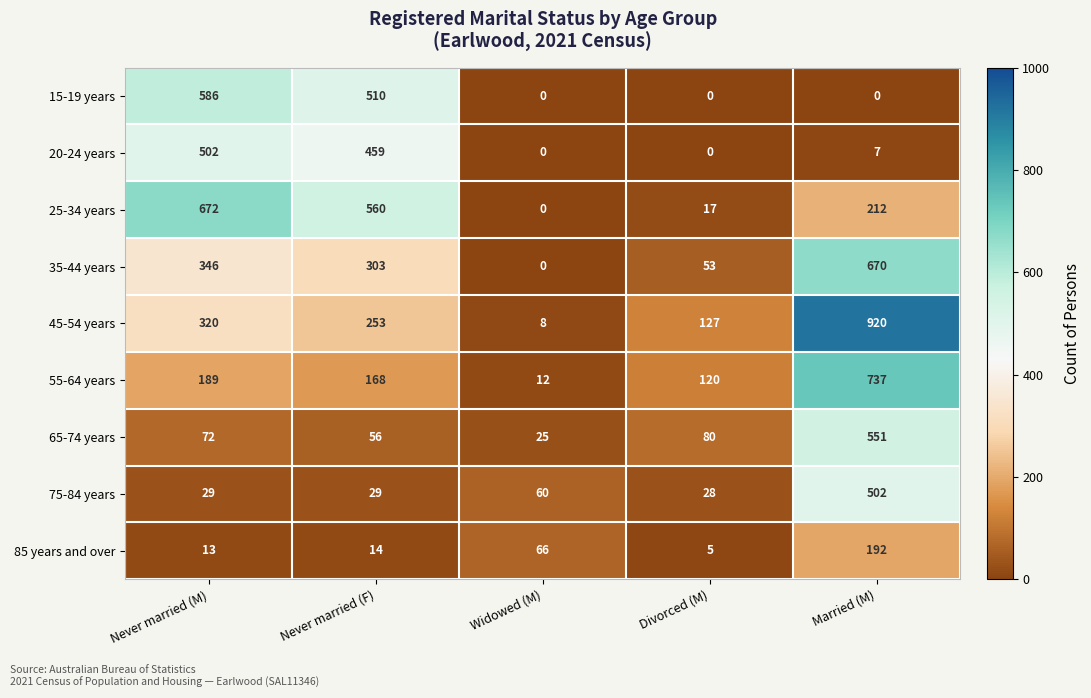

Rank the series at Married (M) from lowest to highest value.

15-19 years, 20-24 years, 85 years and over, 25-34 years, 75-84 years, 65-74 years, 35-44 years, 55-64 years, 45-54 years